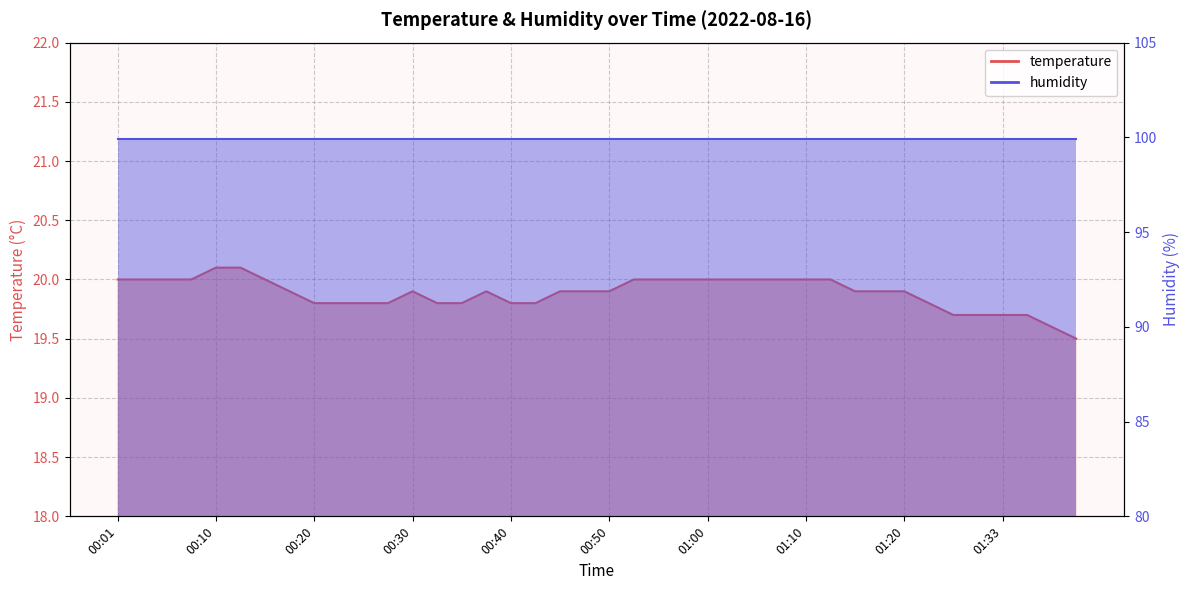

True or false: the data shows 12.3 at 00:20.

False